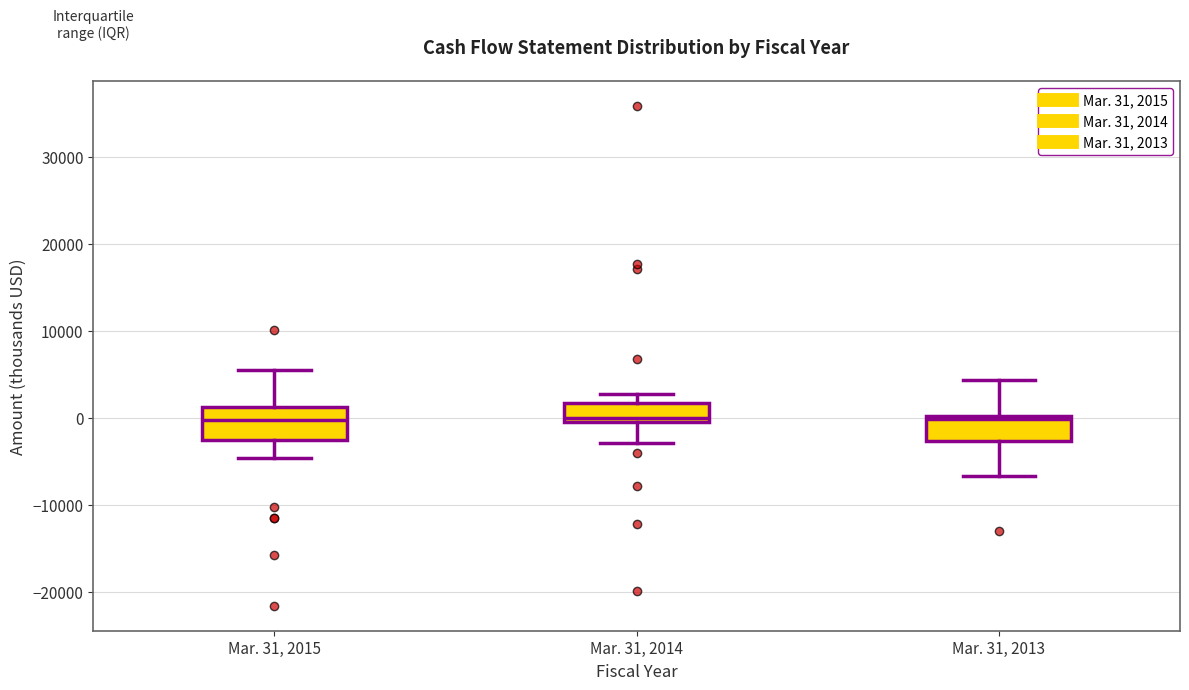

Reading left to right, transcribe this box plot: for each box, give where its median line is, the range the box spans, and where its two whiskers end, as read against the y-axis. The values are not printed on the chart, so give them approximately, as read against the axis.

Mar. 31, 2015: median 0, box -3000 to 1000, whiskers -5000 to 6000
Mar. 31, 2014: median 0, box -1000 to 2000, whiskers -3000 to 3000
Mar. 31, 2013: median 0 (just below the box's upper edge), box -3000 to 0, whiskers -7000 to 4000